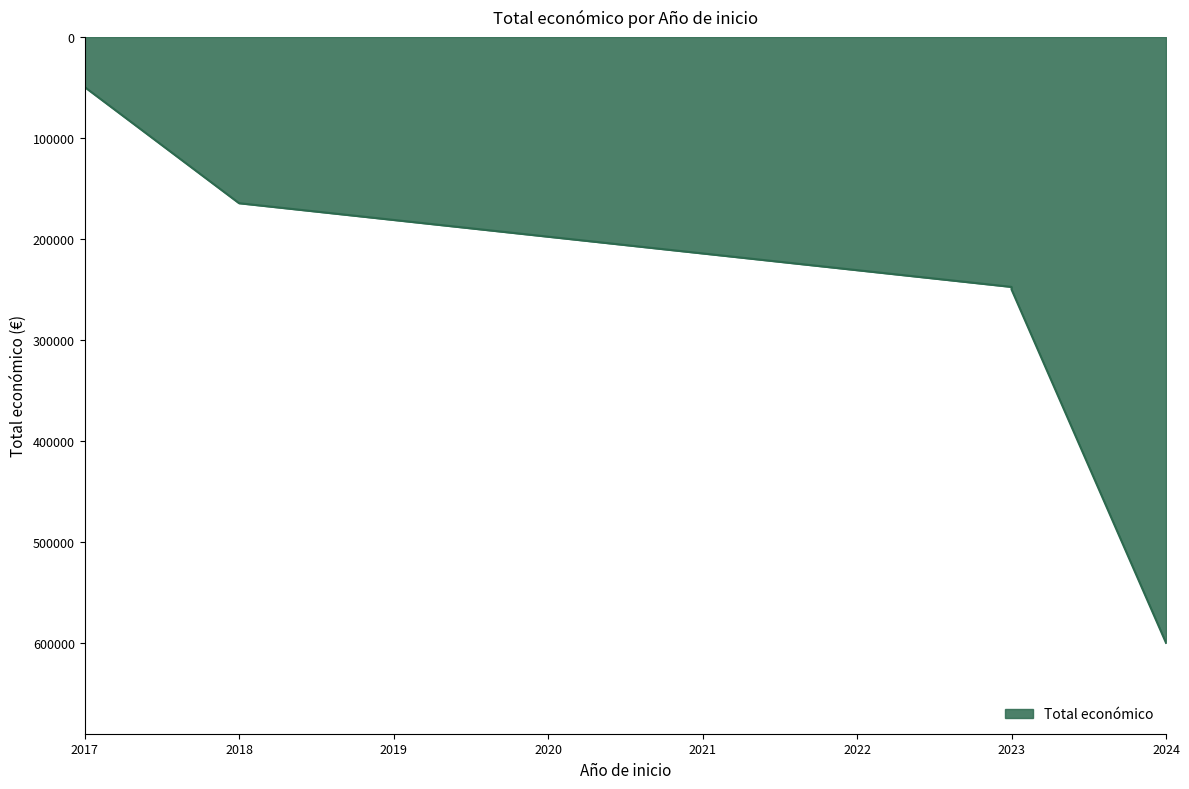

True or false: the data shows 66864 at 2018.

False